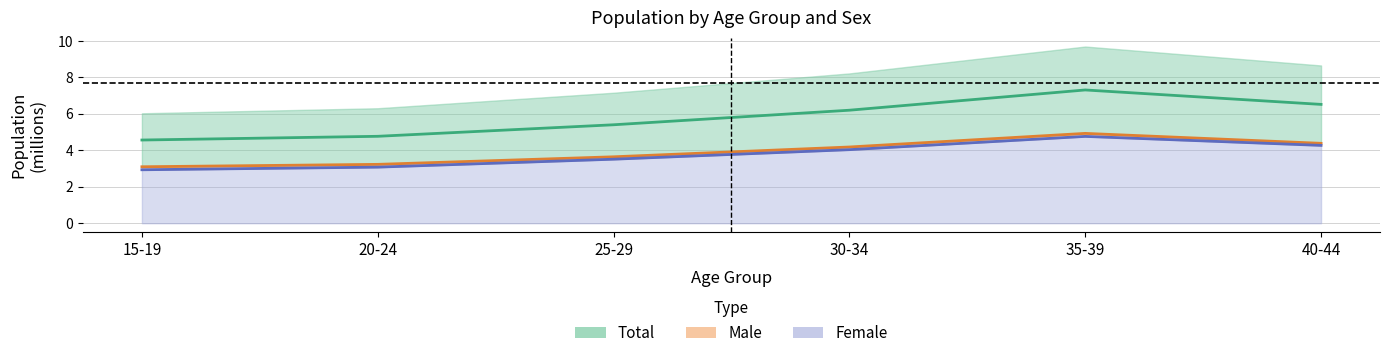

Which series has the largest total across all categories?

Total (mid)